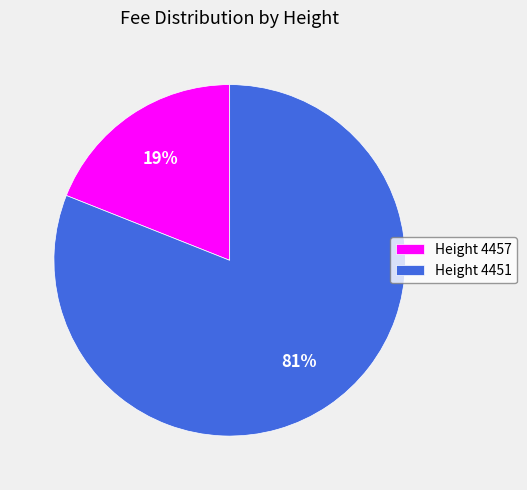

Which category has the smallest portion of the pie?

Height 4457